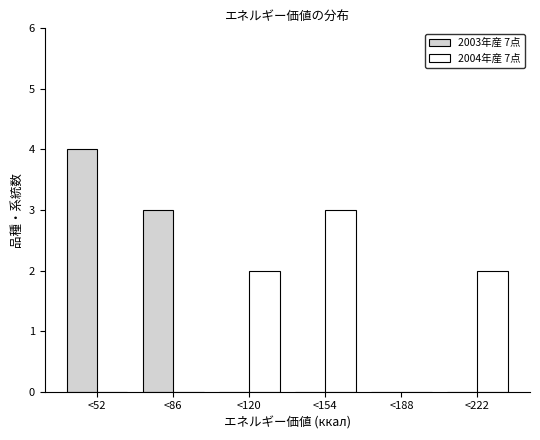

Reading left to right, list all the values displayed in this chart.

2003年産 7点: <52=4	<86=3	<120=0	<154=0	<188=0	<222=0
2004年産 7点: <52=0	<86=0	<120=2	<154=3	<188=0	<222=2